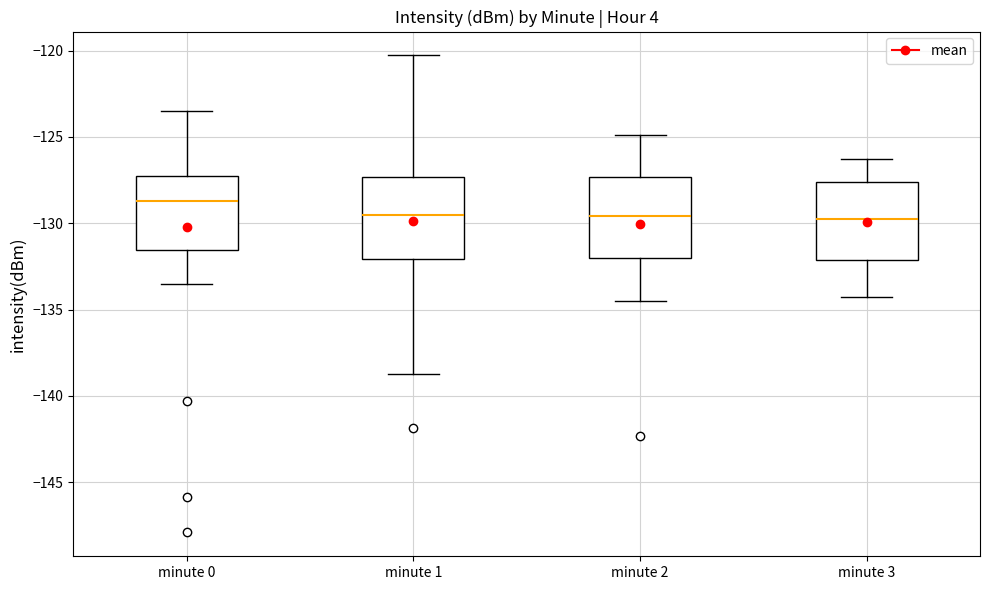

Where does the median line of the box for minute 0 sit on the y-axis? The values are not printed on the chart, so give them approximately, as read against the axis.

-128.5